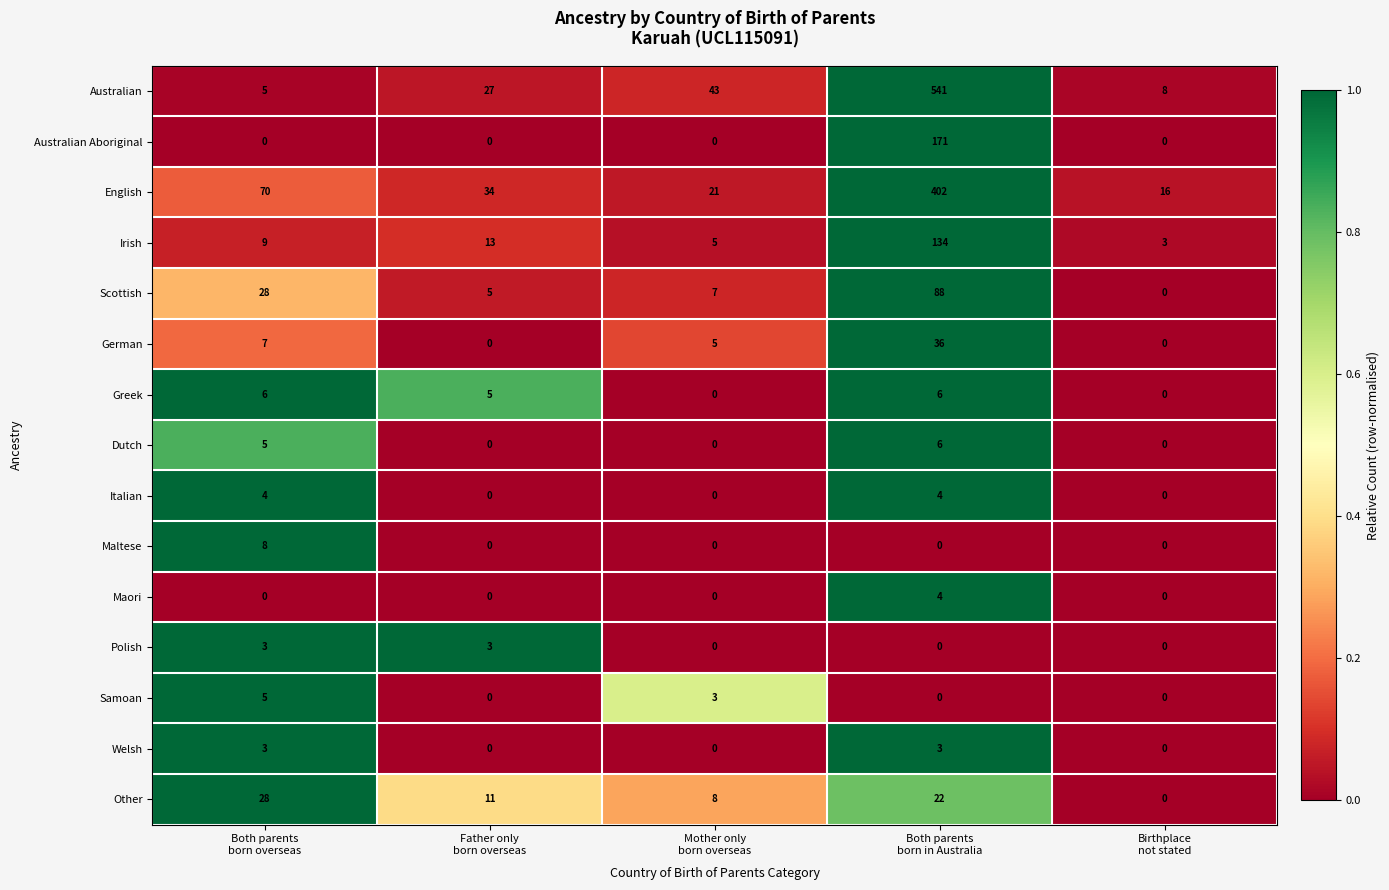

How many Greek values are between 0 and 6?

5